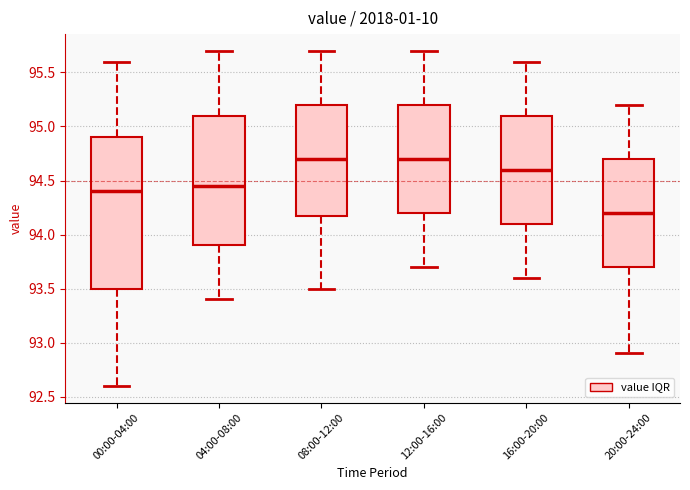

Which box is the tallest, from its lower edge to its upper edge?

00:00-04:00